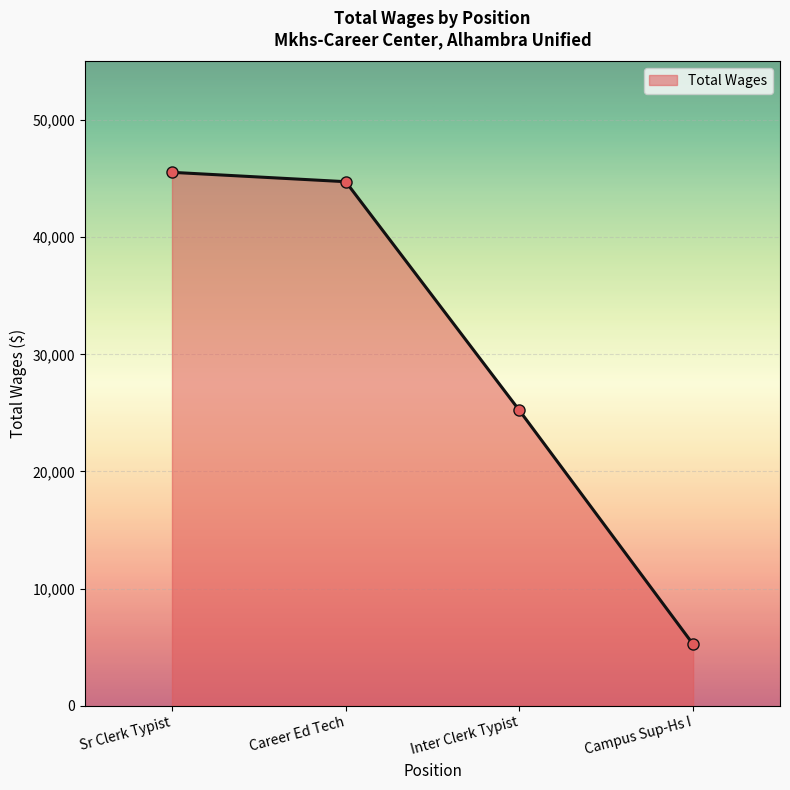

What is the change in value from Sr Clerk Typist to Career Ed Tech?

-800